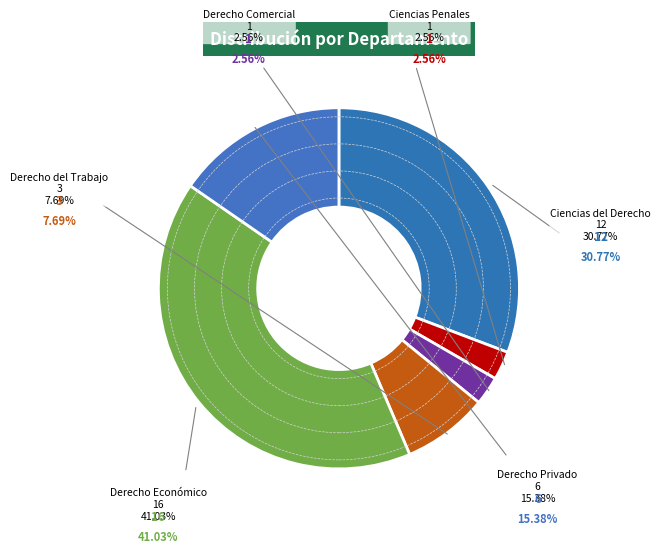

Count the number of slices in the pie.

6